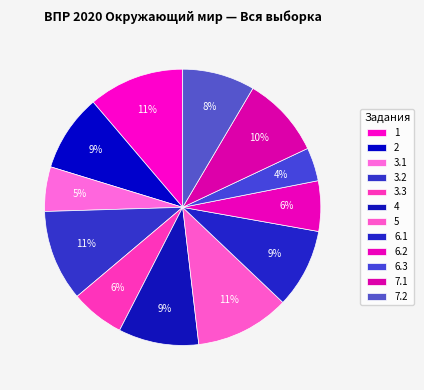

Rank the categories by value from lowest to highest.

6.3, 3.1, 6.2, 3.3, 7.2, 2, 6.1, 4, 7.1, 3.2, 5, 1